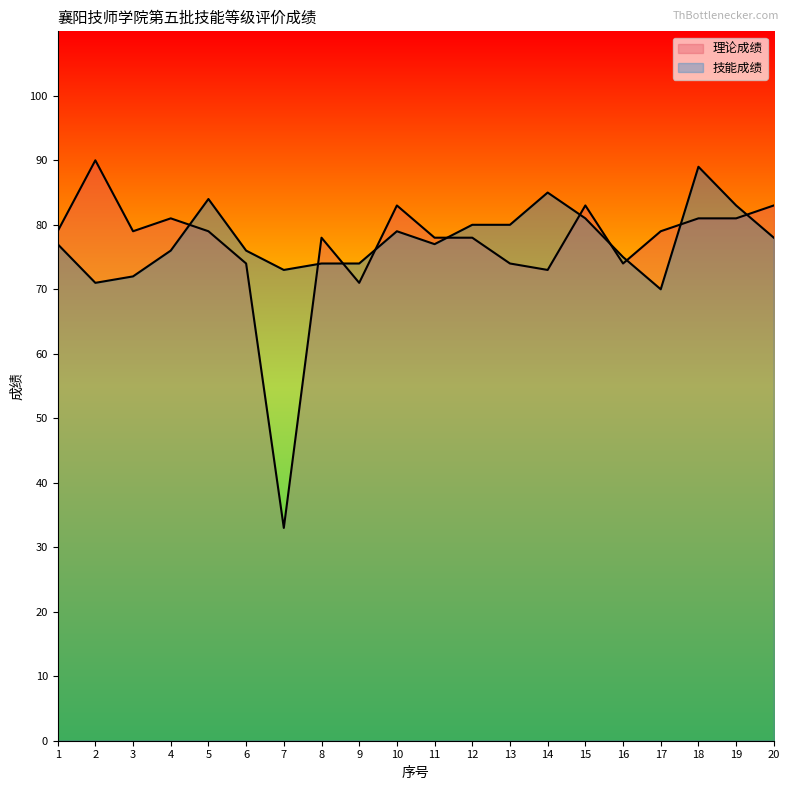

Which series ends up on top after the final intersection of 理论成绩 and 技能成绩?

理论成绩